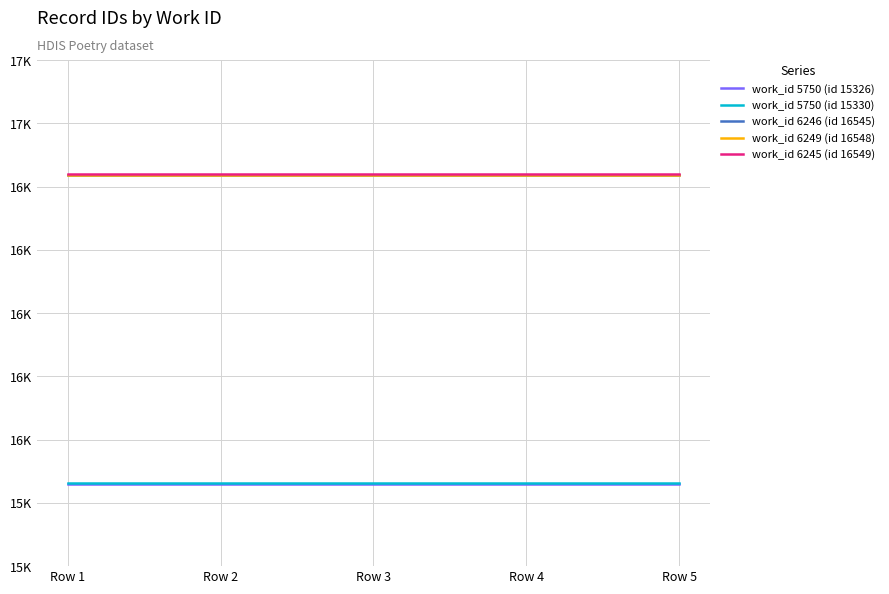

Between Row 5 and Row 4, which is larger?

Row 5